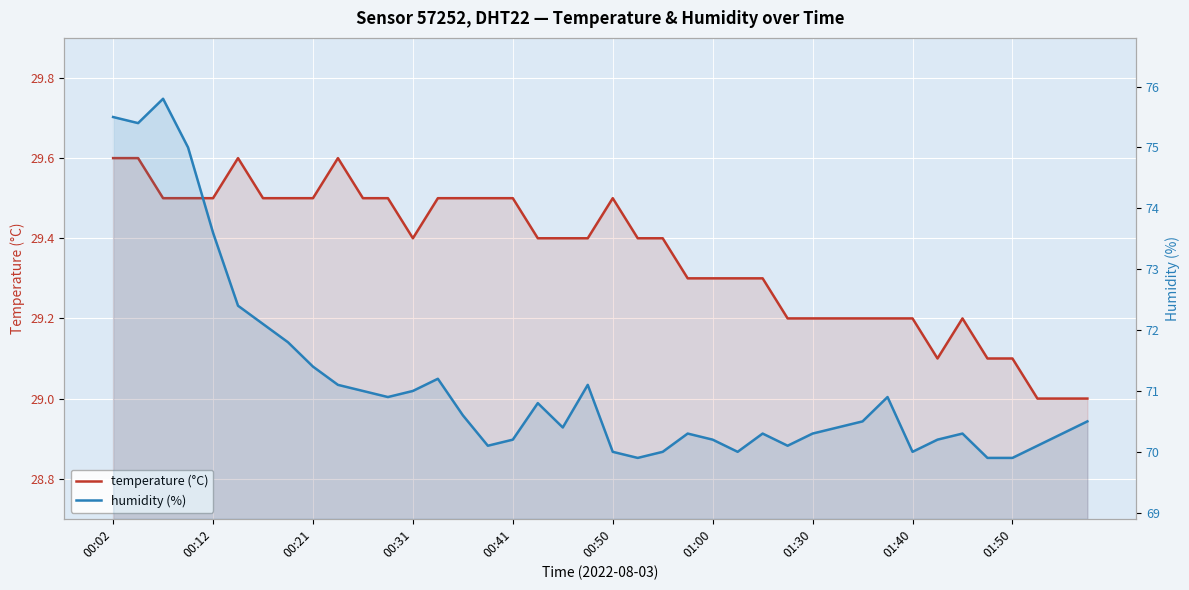

Which series changed the most between 16 and 23?

temperature (°C)